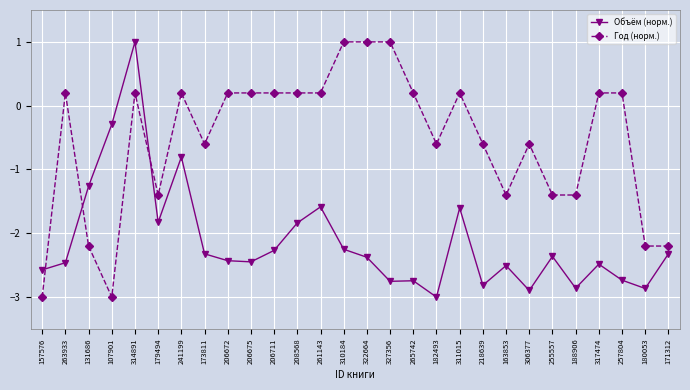

Between 206672 and 257804, which series saw the biggest shift?

Объём (норм.)